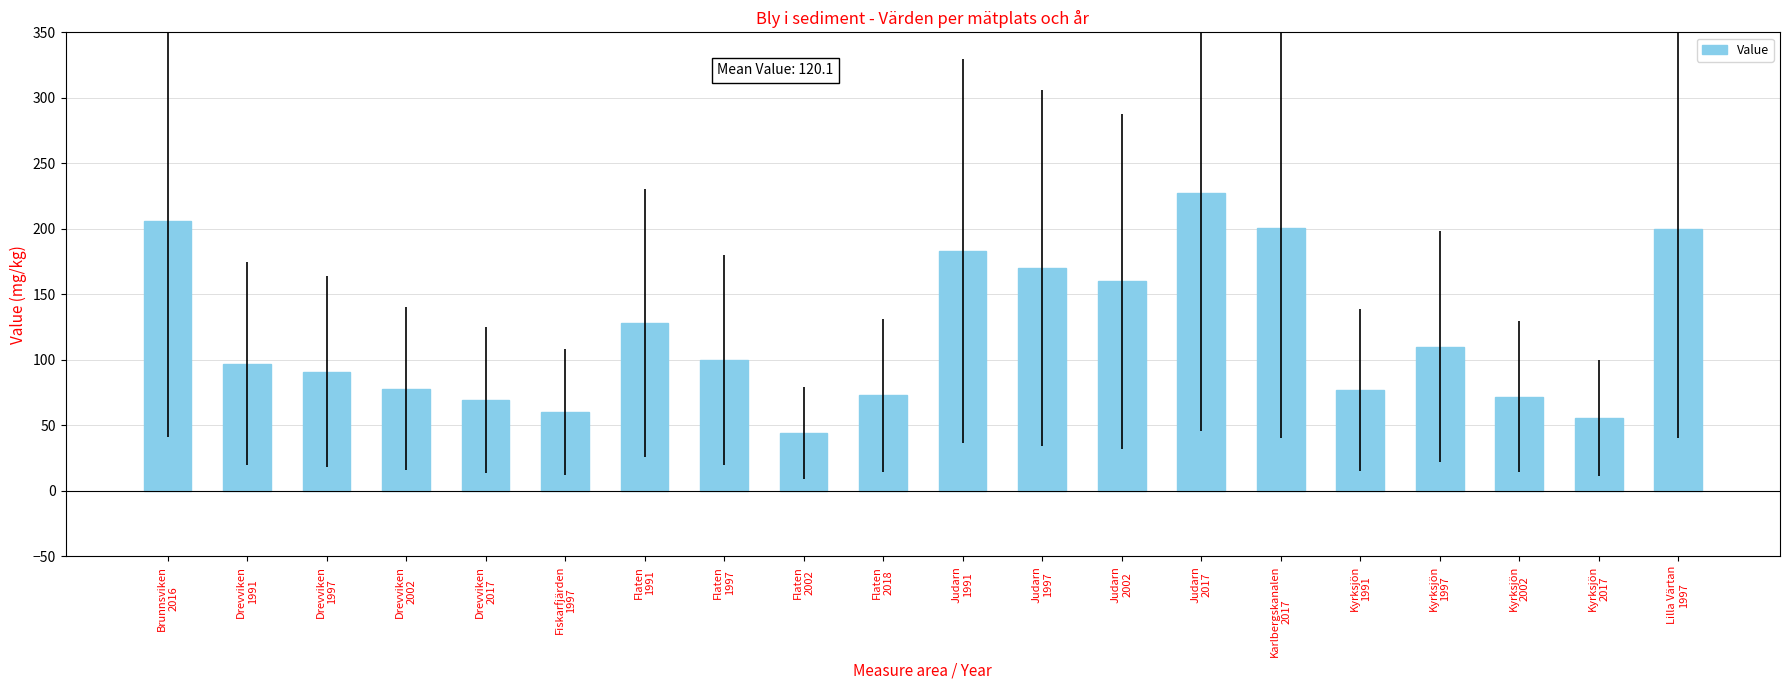

What is the minimum value shown in the chart?

44.0